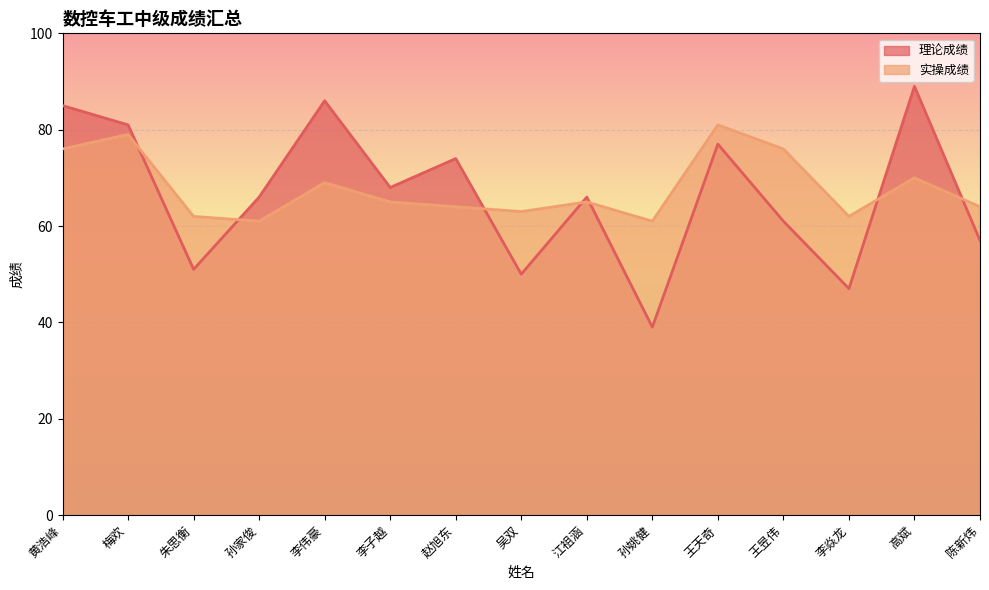

List the series in order of their overall mean, highest first.

实操成绩, 理论成绩